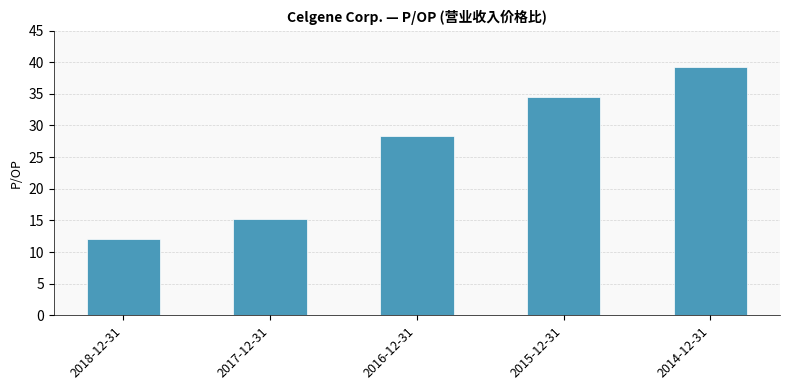

Which label corresponds to the largest value in the chart?

2014-12-31